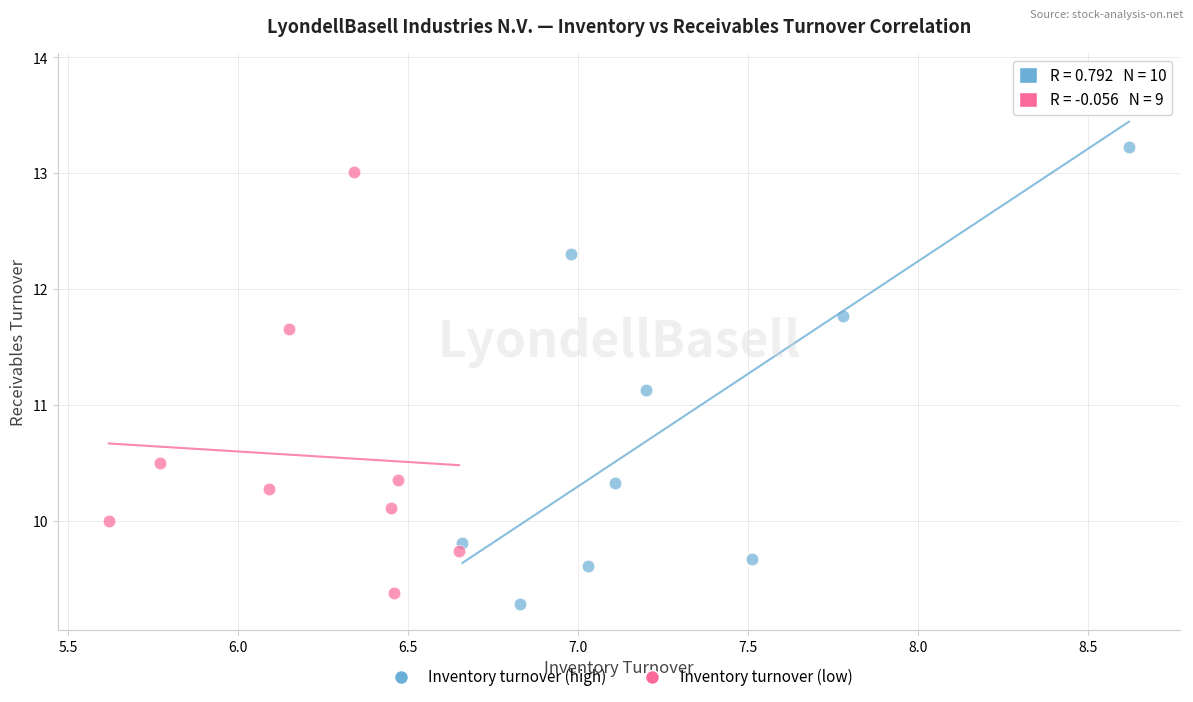

Which series has the widest spread of Y values?

Inventory turnover (high)